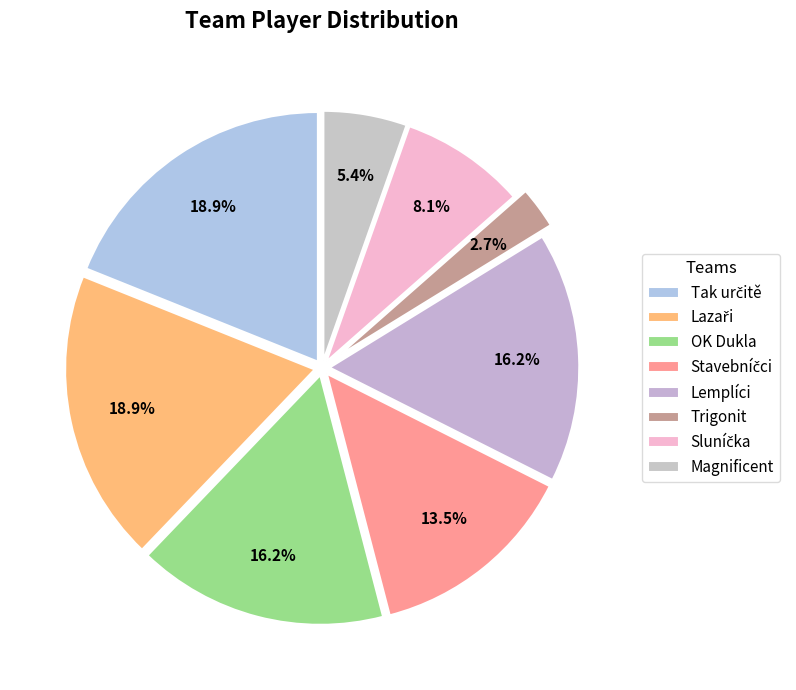

What is the change in value from Lazaři to Lemplíci?

-1